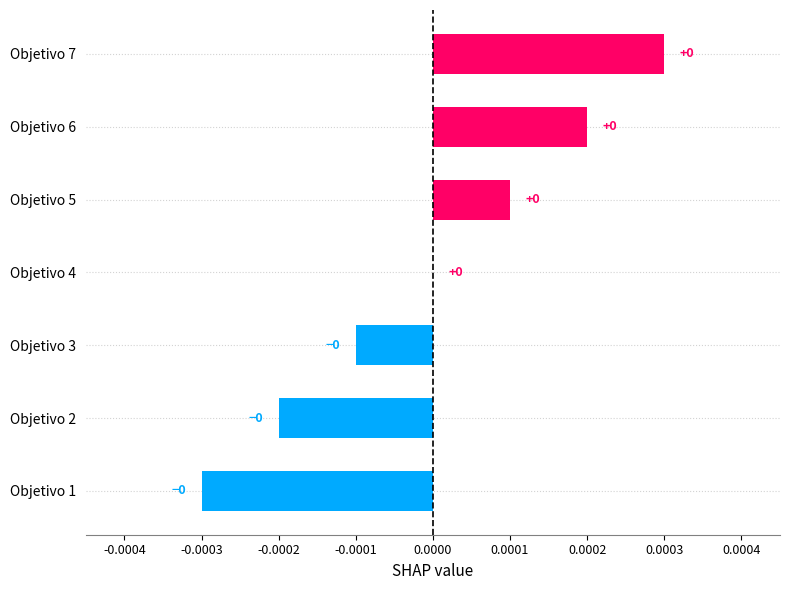

Is it true that the value at Objetivo 1 is -0.0?

True